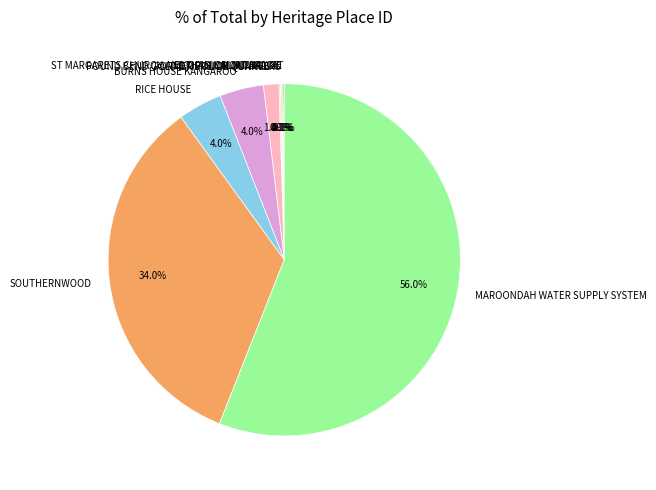

Is there a majority slice in this chart?

Yes